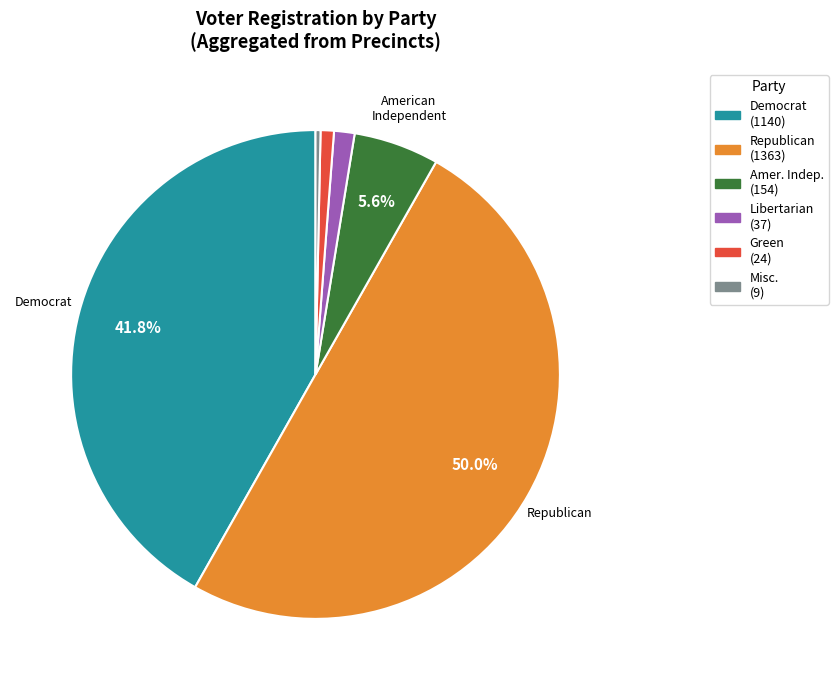

How many slices are in this pie chart?

6